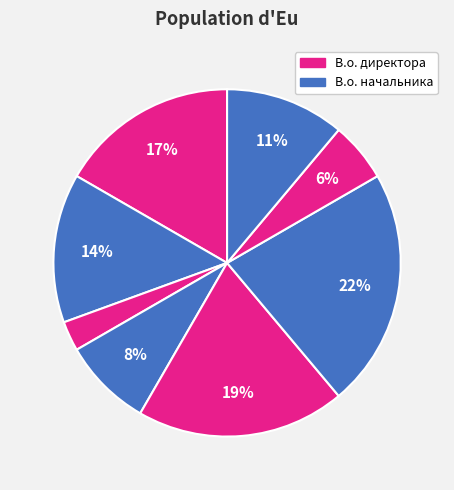

How many segments does this pie chart have?

8